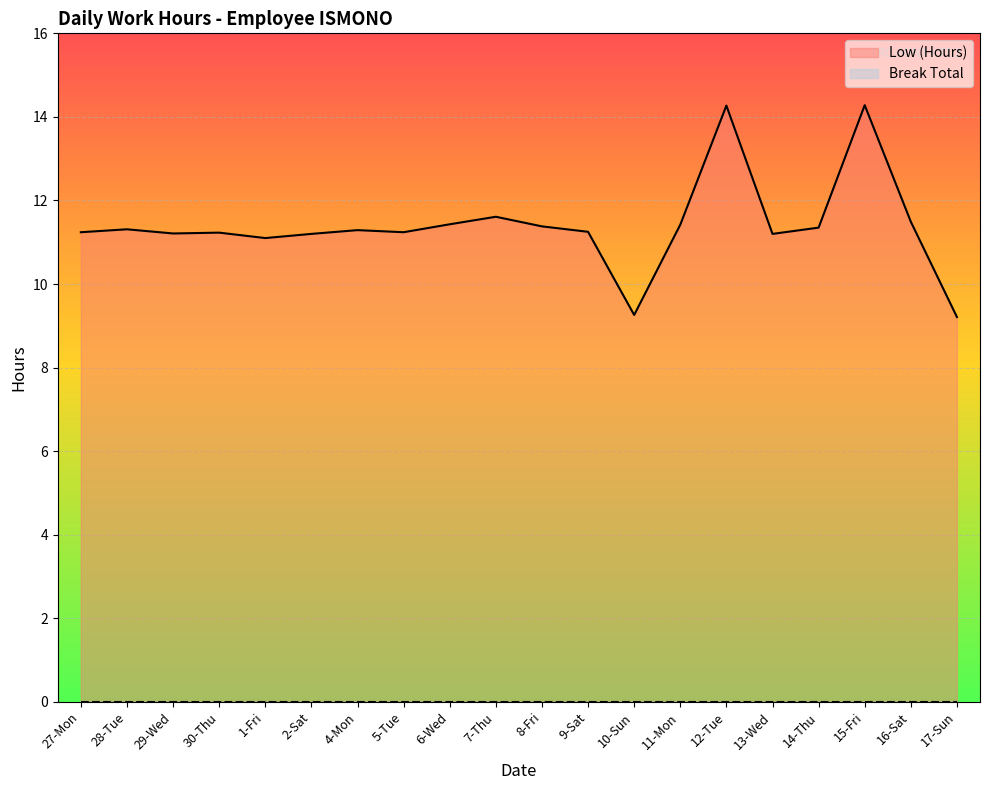

List the labels in order of Break Total line value, smallest first.

27-Mon, 28-Tue, 29-Wed, 30-Thu, 1-Fri, 2-Sat, 4-Mon, 5-Tue, 6-Wed, 7-Thu, 8-Fri, 9-Sat, 10-Sun, 11-Mon, 12-Tue, 13-Wed, 14-Thu, 15-Fri, 16-Sat, 17-Sun